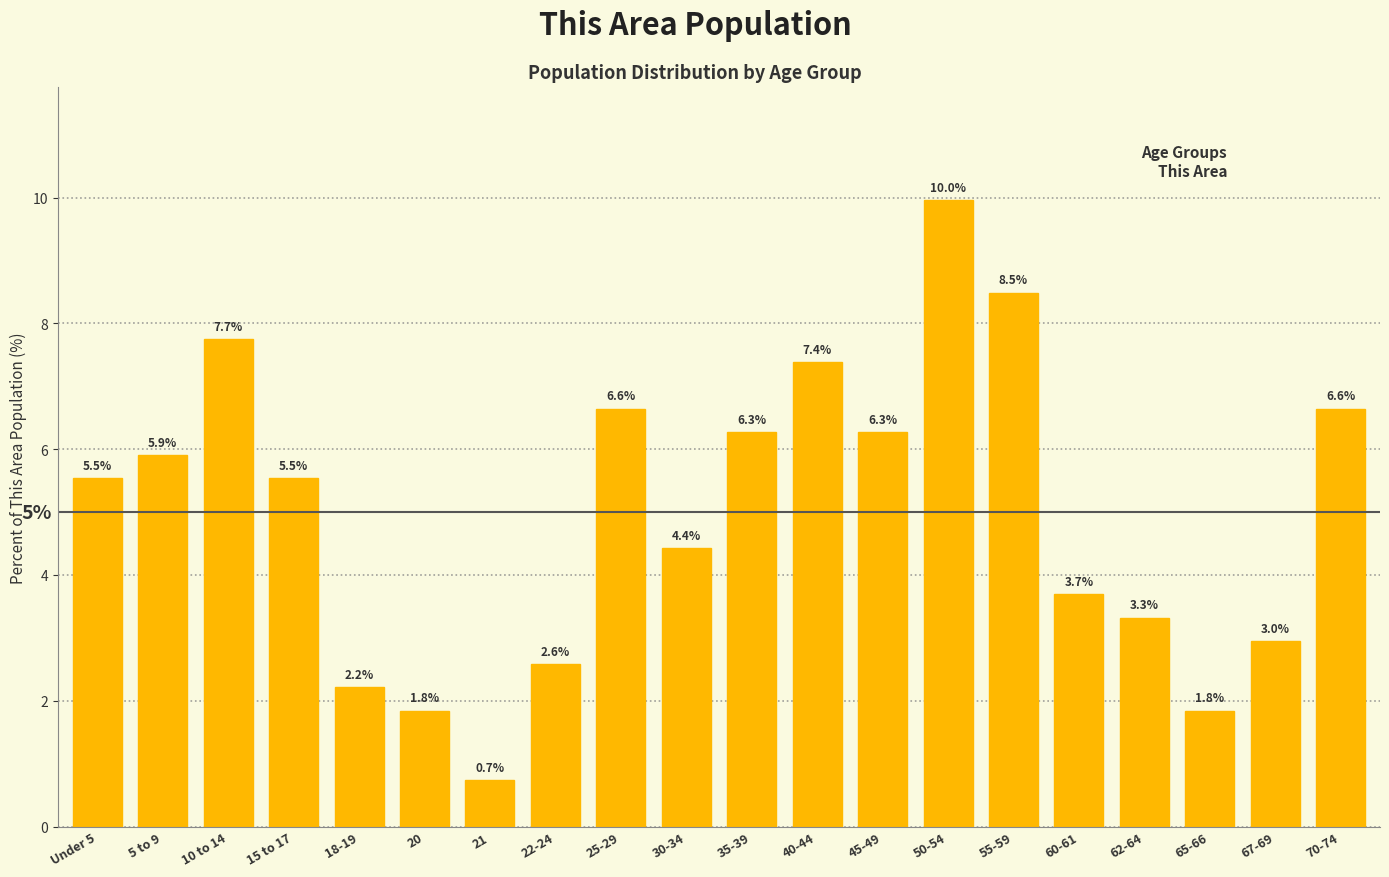

Reading left to right, what are all the values shown in this chart?

Under 5=5.5	5 to 9=5.9	10 to 14=7.7	15 to 17=5.5	18-19=2.2	20=1.8	21=0.7	22-24=2.6	25-29=6.6	30-34=4.4	35-39=6.3	40-44=7.4	45-49=6.3	50-54=10.0	55-59=8.5	60-61=3.7	62-64=3.3	65-66=1.8	67-69=3.0	70-74=6.6